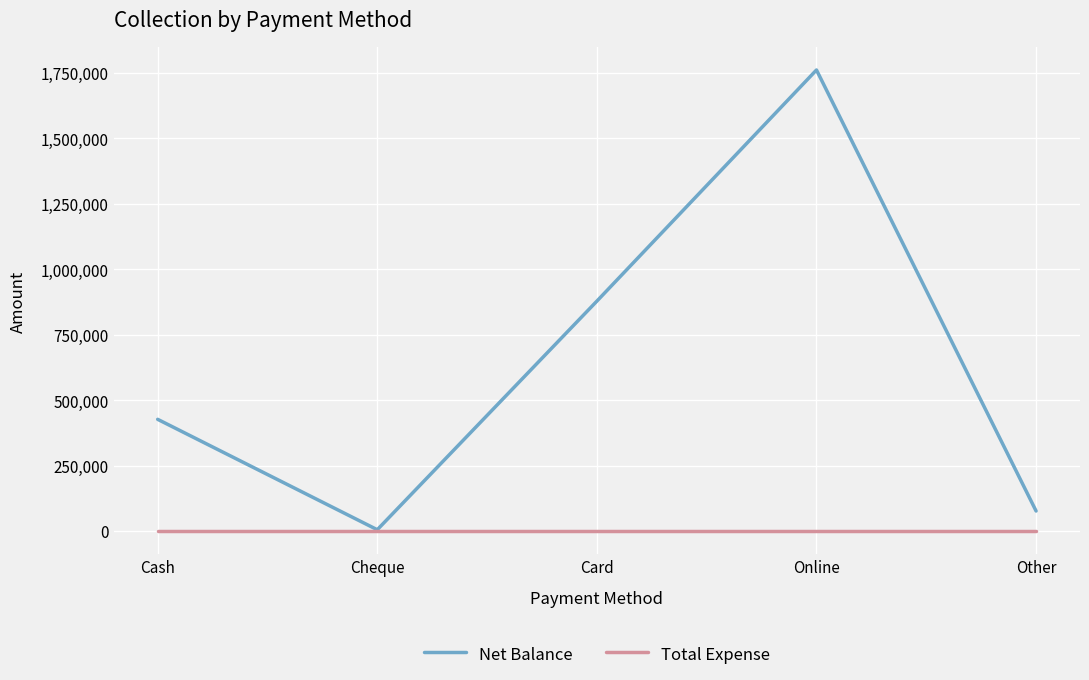

Count the number of data series in this chart.

2